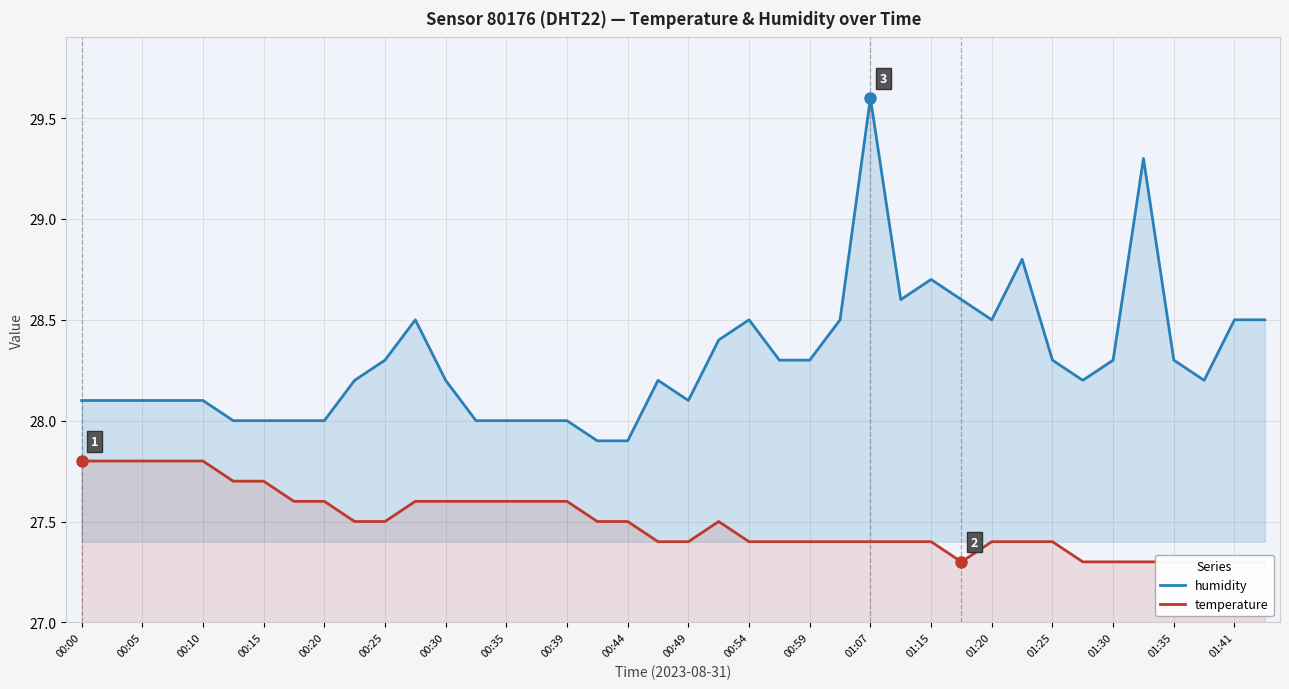

Which category has the lowest value across all series?

29